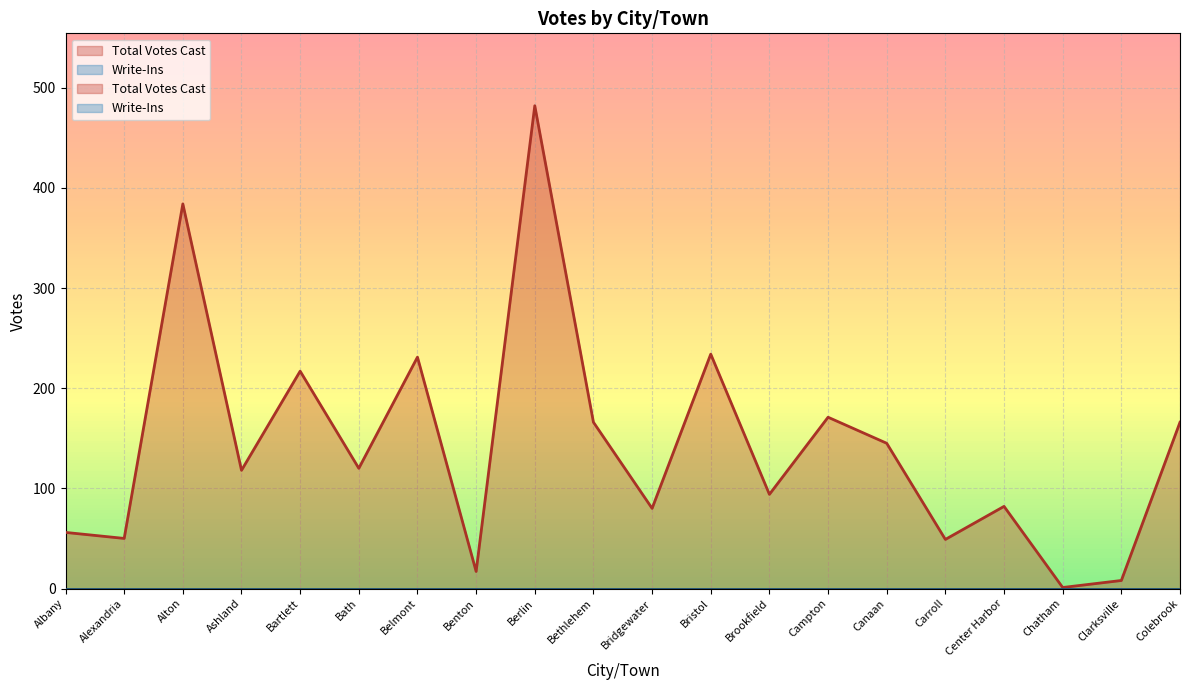

What is the ratio of the value at Colebrook to the value at Chatham?

166.0